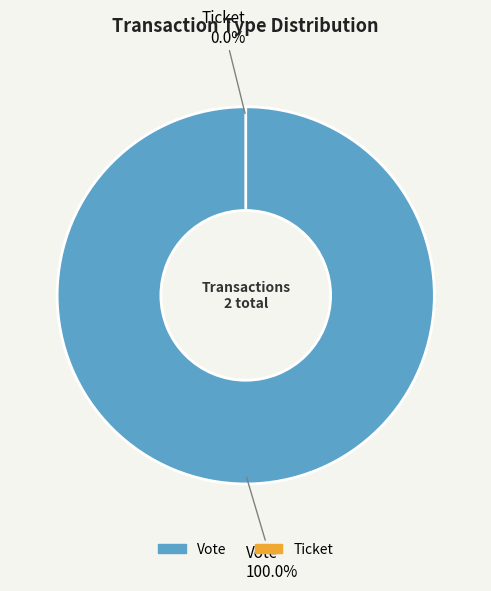

To the nearest percent, what is the combined percentage of Vote and Ticket?

100%